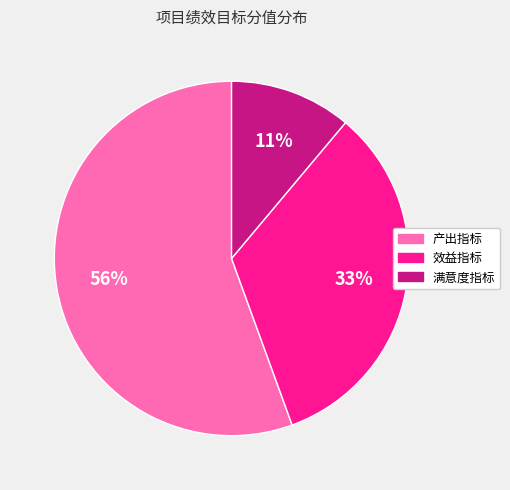

Do 满意度指标 and 效益指标 together represent more than half of the pie?

No